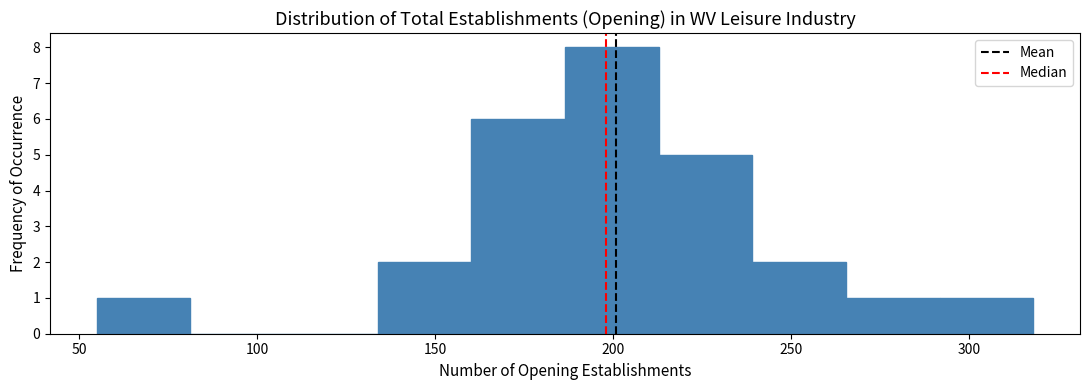

What is the height of the bar covering 160 to 185 on the x-axis? Neither the bar edges nor the heights are printed on the chart, so give them approximately, as read against the axes.

6